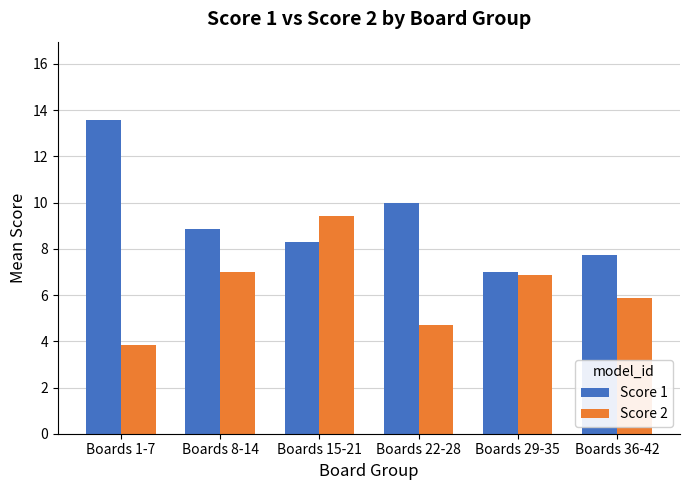

Where is Score 2 nearest to the value 6?

Boards 36-42